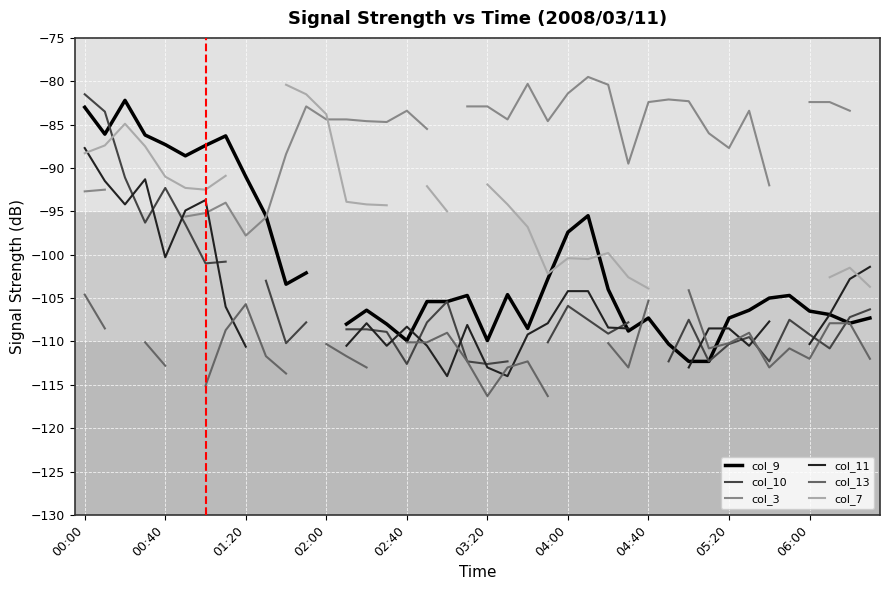

How many times do col_10 and col_9 cross each other?

4